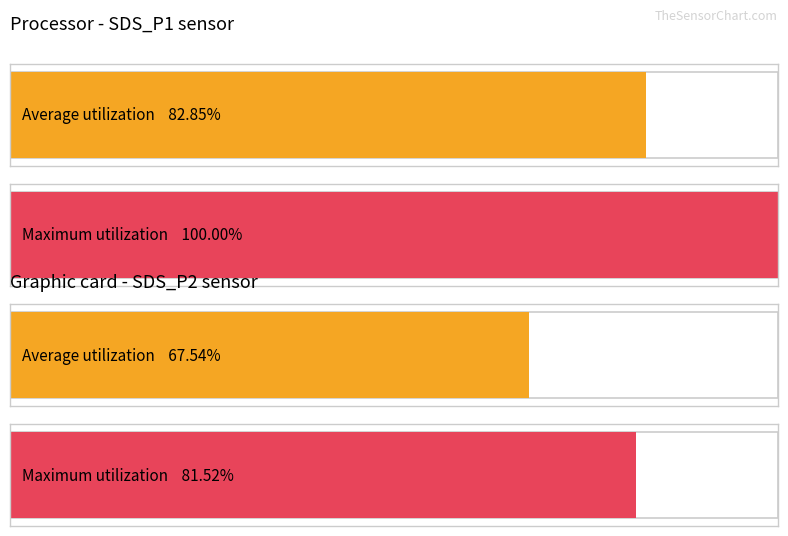

Count the number of data series in this chart.

2